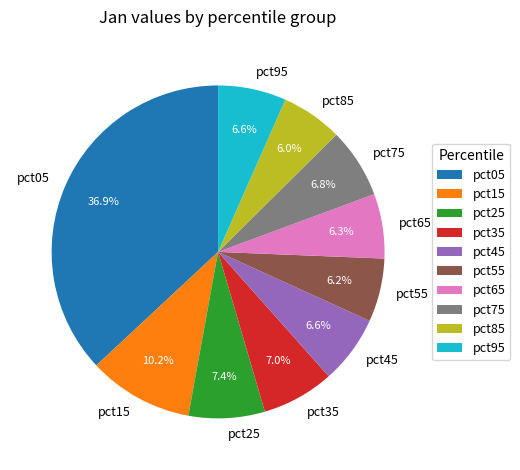

Between pct55 and pct75, which is larger?

pct75